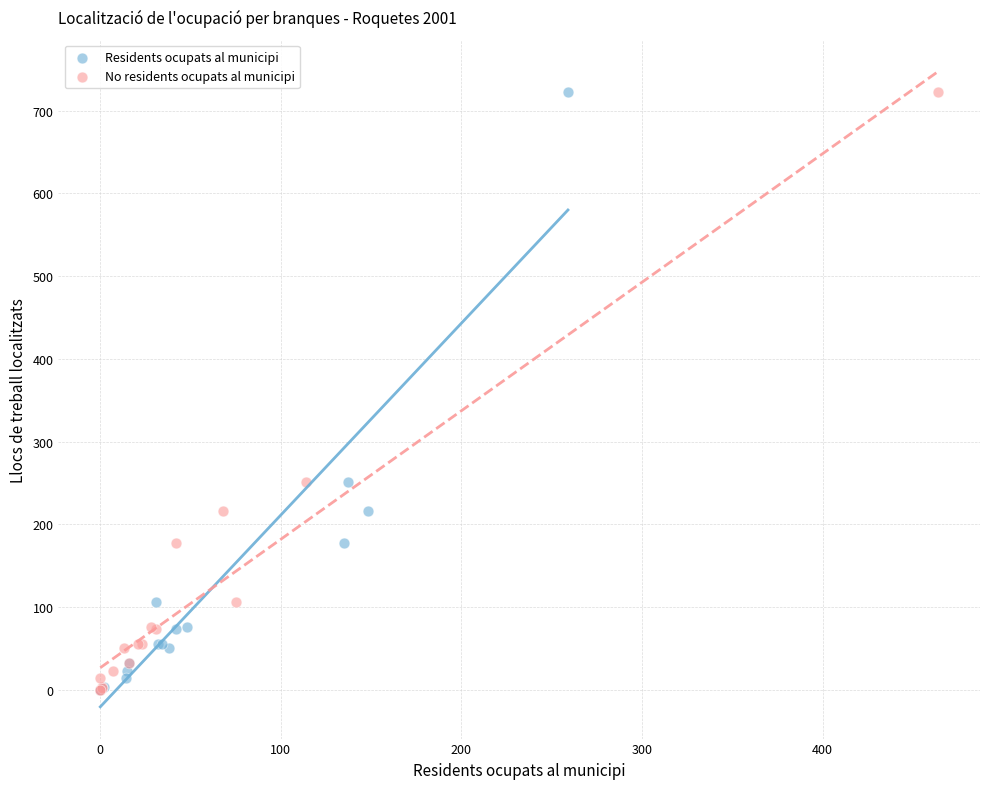

What are all the series names shown in the legend?

Residents ocupats al municipi, No residents ocupats al municipi